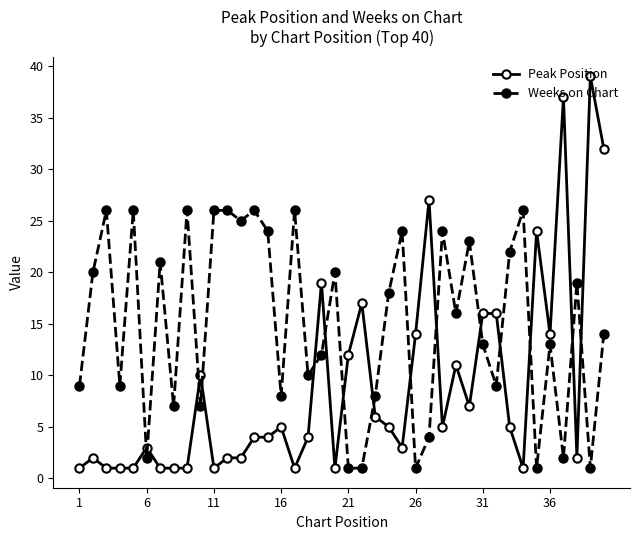

Which series ends up on top after the final intersection of Weeks on Chart and Peak Position?

Peak Position